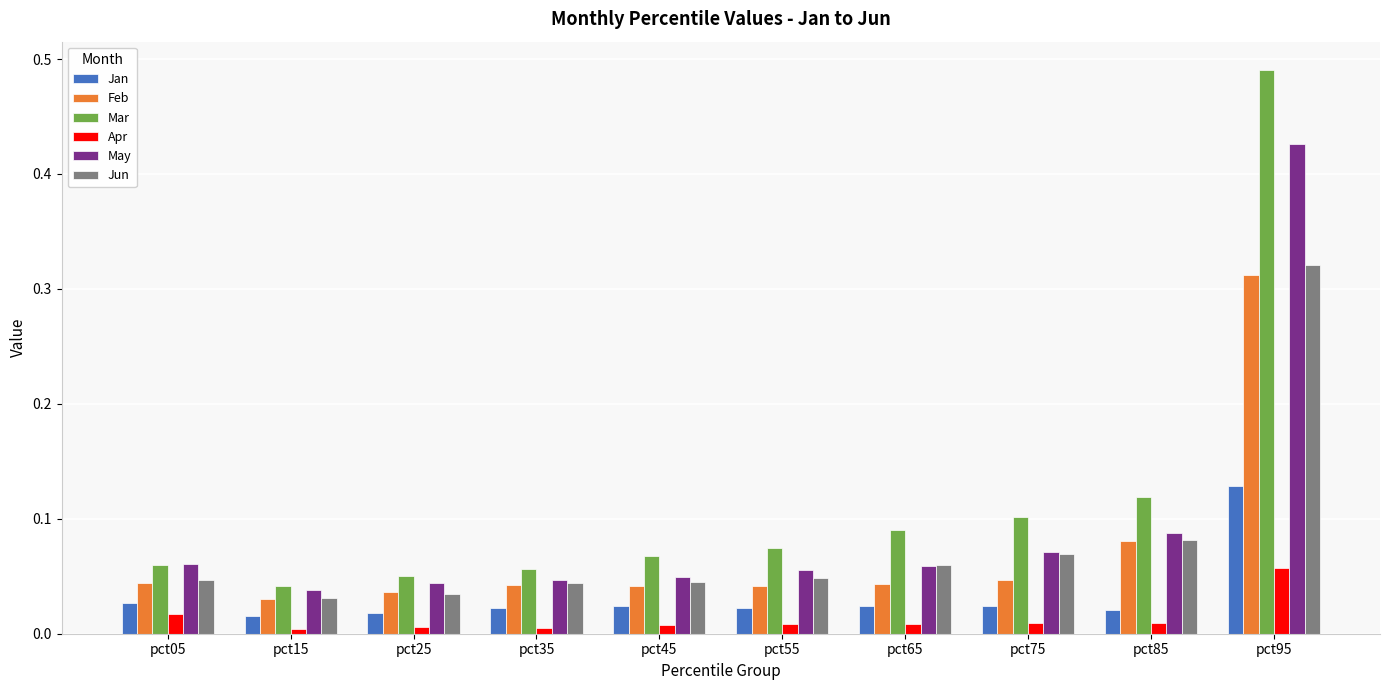

Between pct25 and pct85, which series saw the biggest shift?

Mar